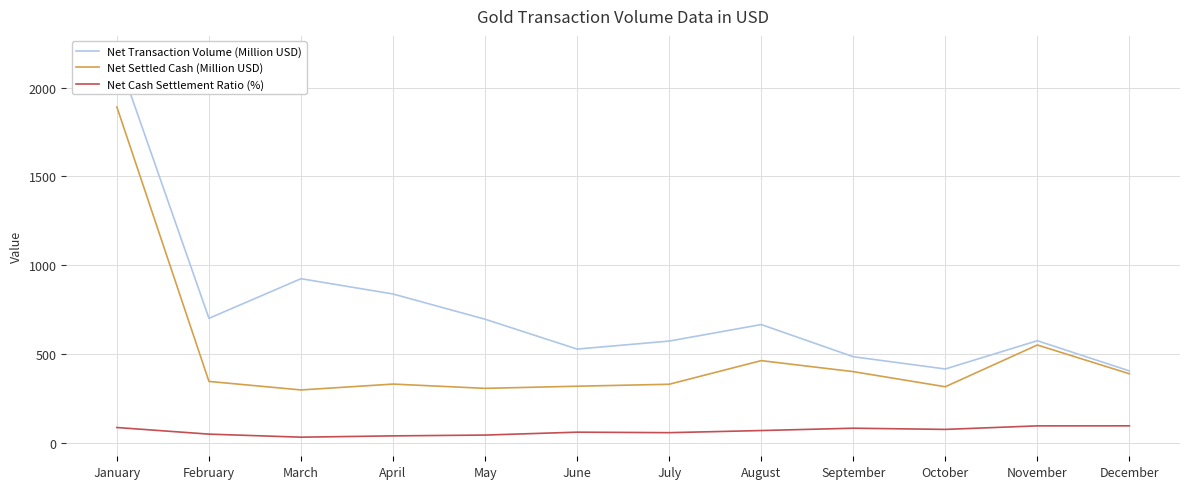

Rank the series by their average value, from lowest to highest.

Net Cash Settlement Ratio (%), Net Settled Cash (Million USD), Net Transaction Volume (Million USD)